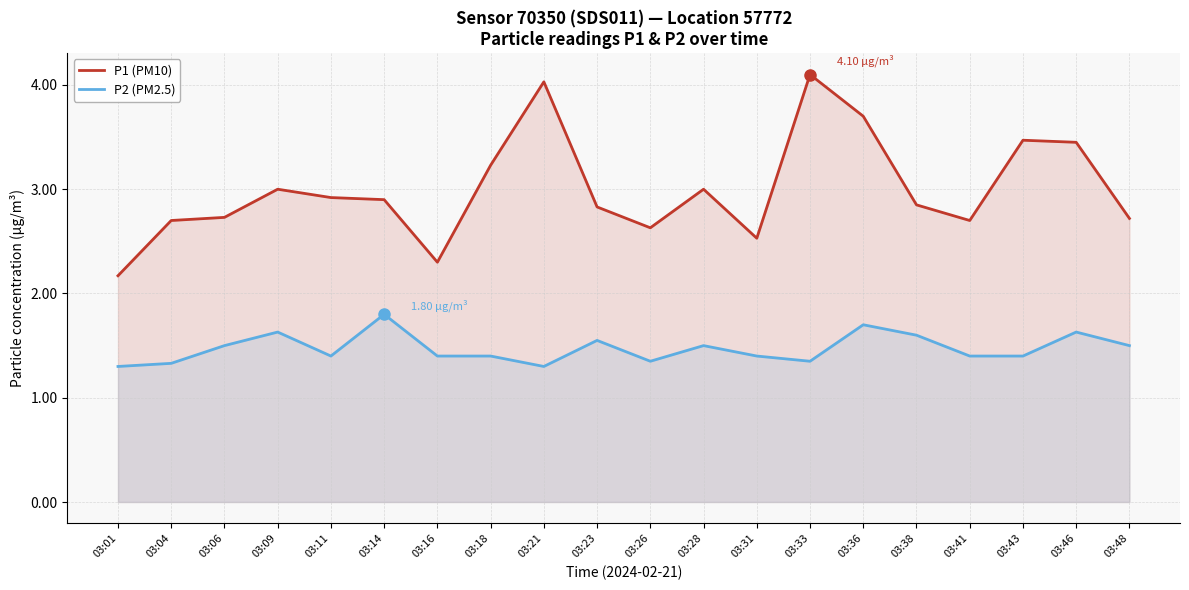

How many data points does each series have?

20